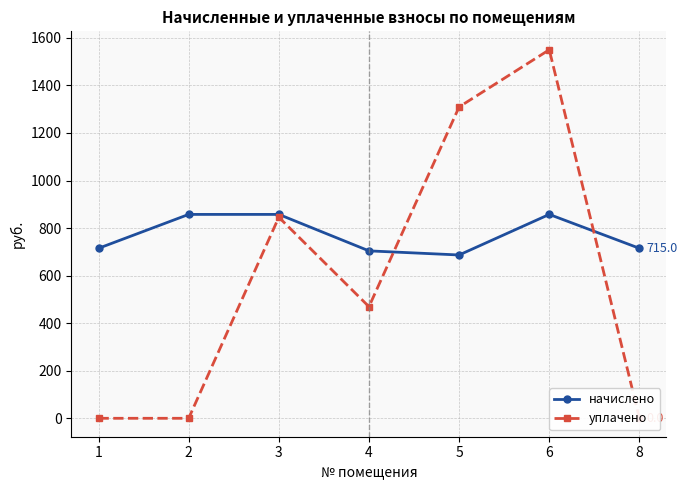

Does the chart display data point markers on the line(s)?

Yes